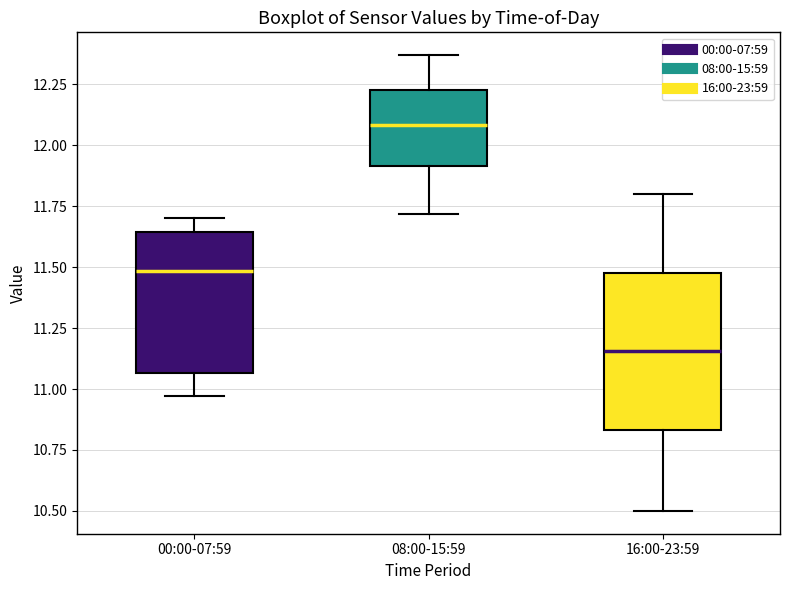

Which box has the lowest median line?

16:00-23:59